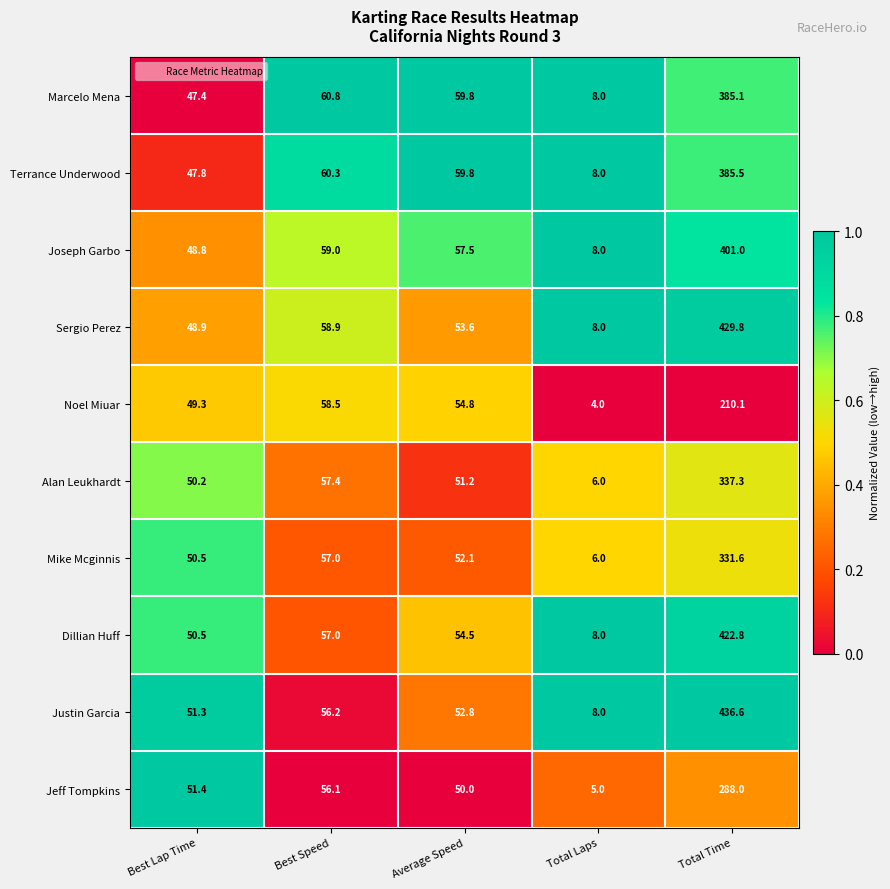

What is the difference between the Marcelo Mena values at Total Laps and Average Speed?

51.8